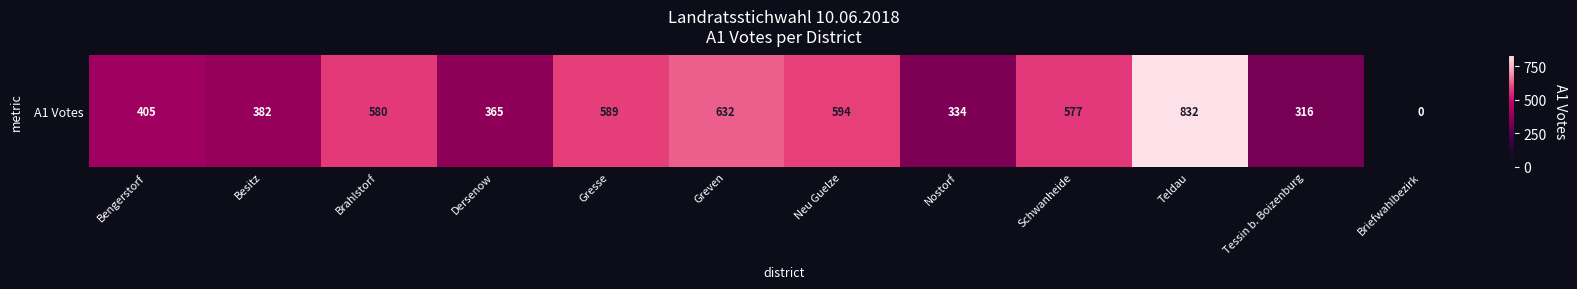

Reading right to left, what are all the values shown in this chart?

Briefwahlbezirk=0	Tessin b. Boizenburg=316	Teldau=832	Schwanheide=577	Nostorf=334	Neu Guelze=594	Greven=632	Gresse=589	Dersenow=365	Brahlstorf=580	Besitz=382	Bengerstorf=405